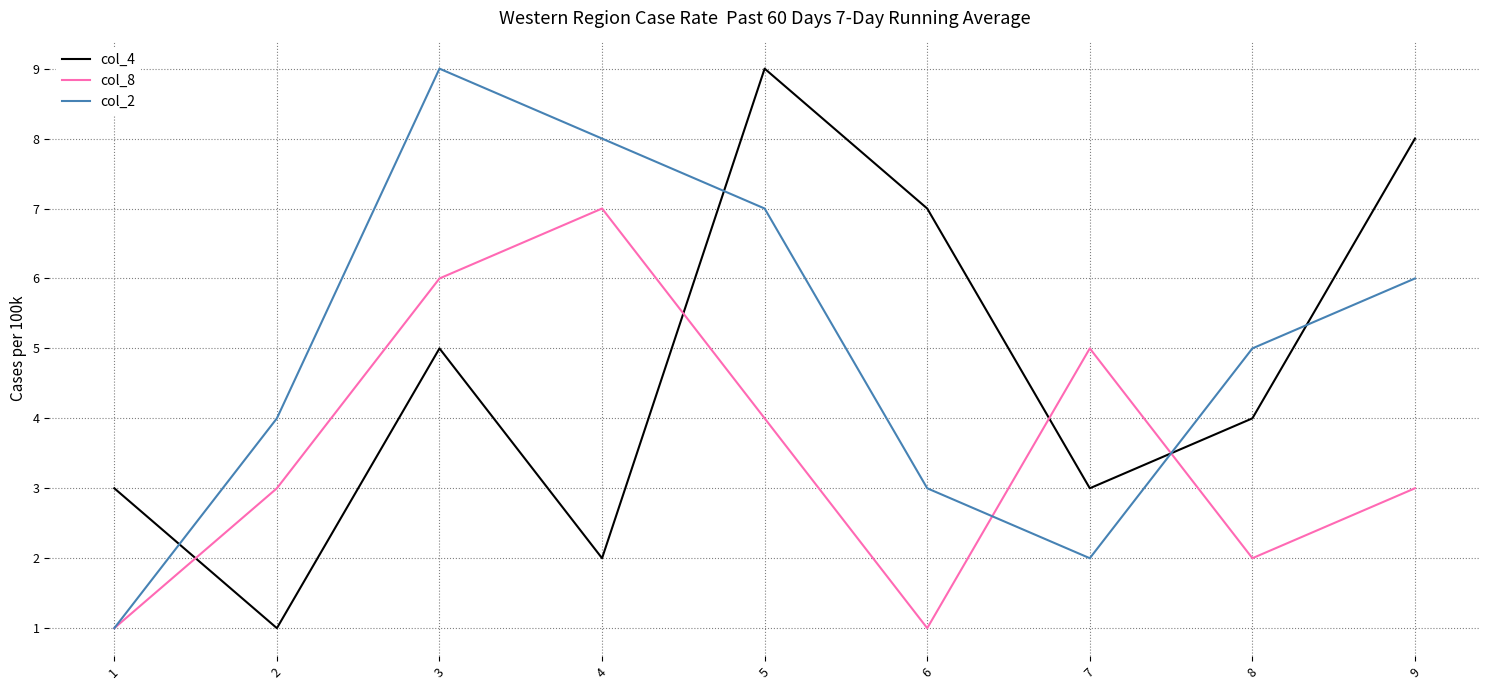

How many interior local peaks does the col_4 series have?

2